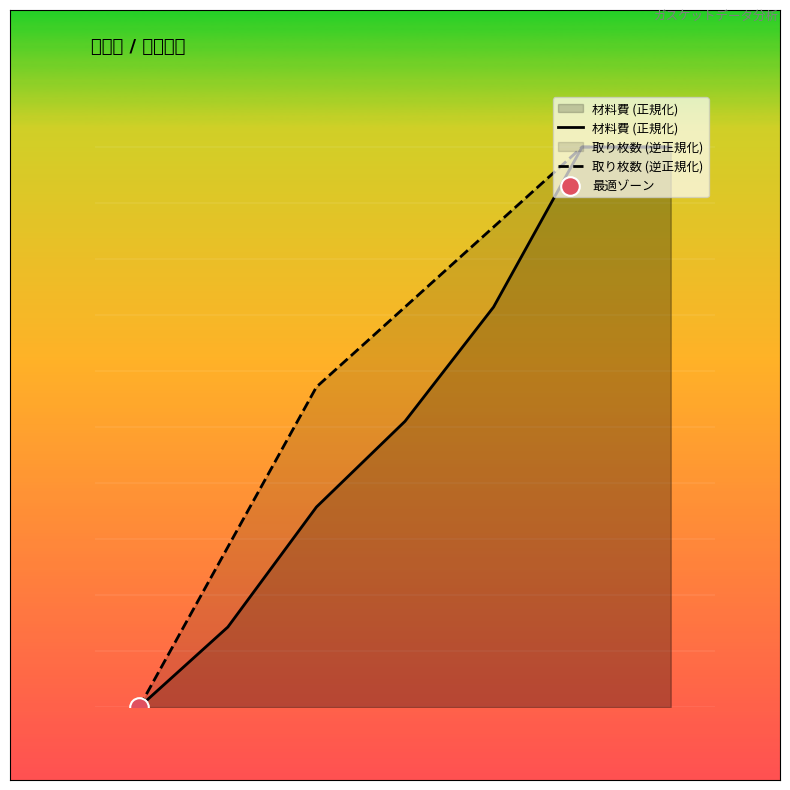

What are all the series names shown in the legend?

材料費 (正規化), 取り枚数 (逆正規化)